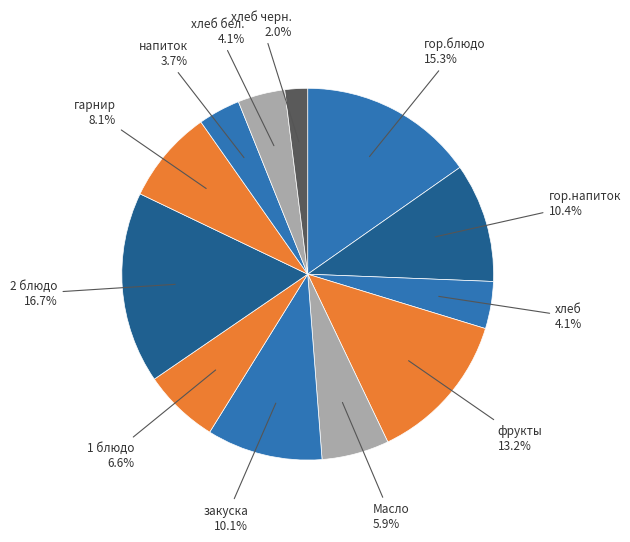

What percentage is the гарнир slice, to the nearest percent?

8%